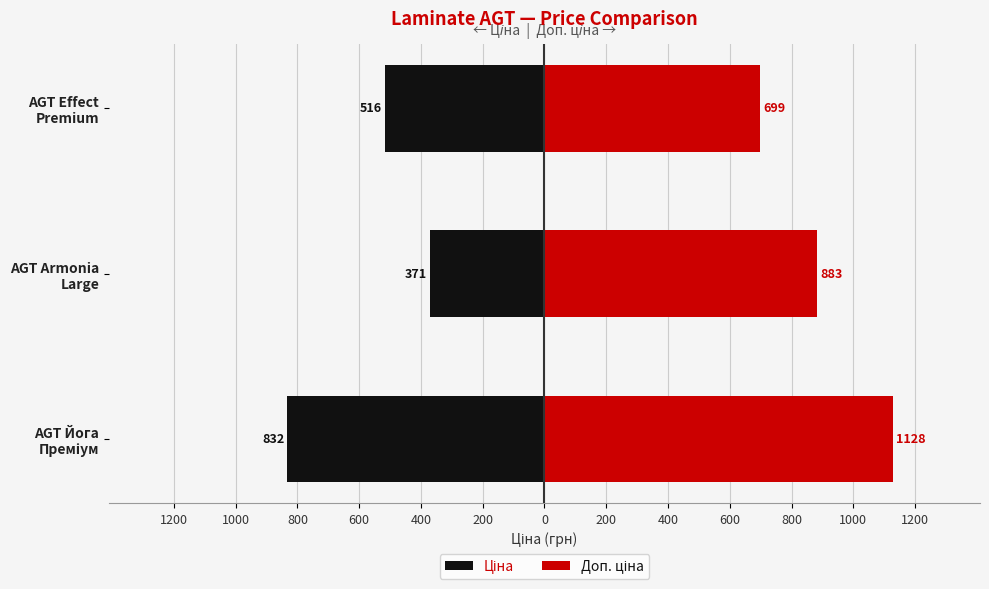

List the series in order of their overall mean, highest first.

Доп. ціна, Ціна